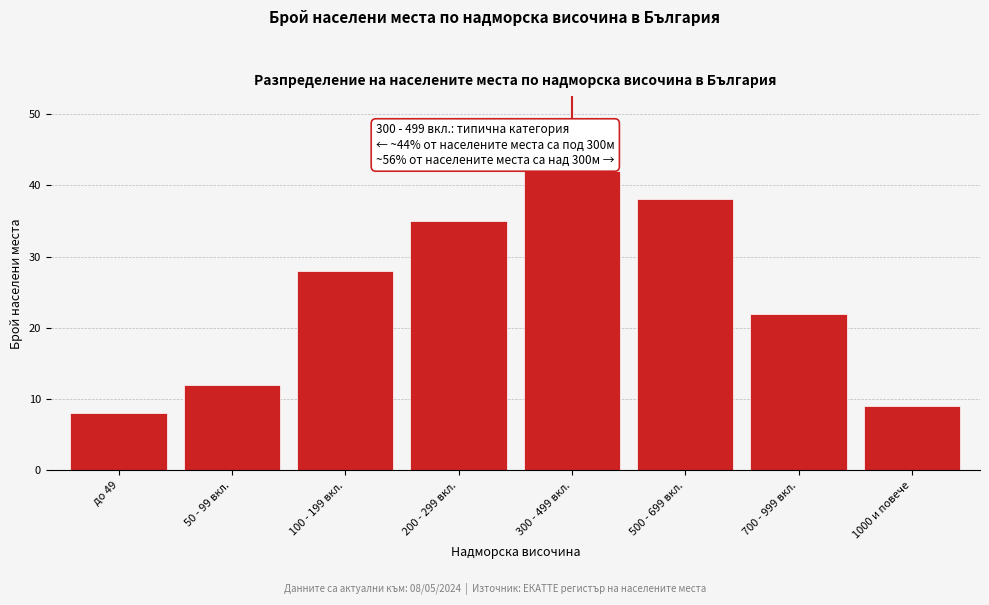

Reading right to left, what are all the values shown in this chart?

9	22	38	42	35	28	12	8